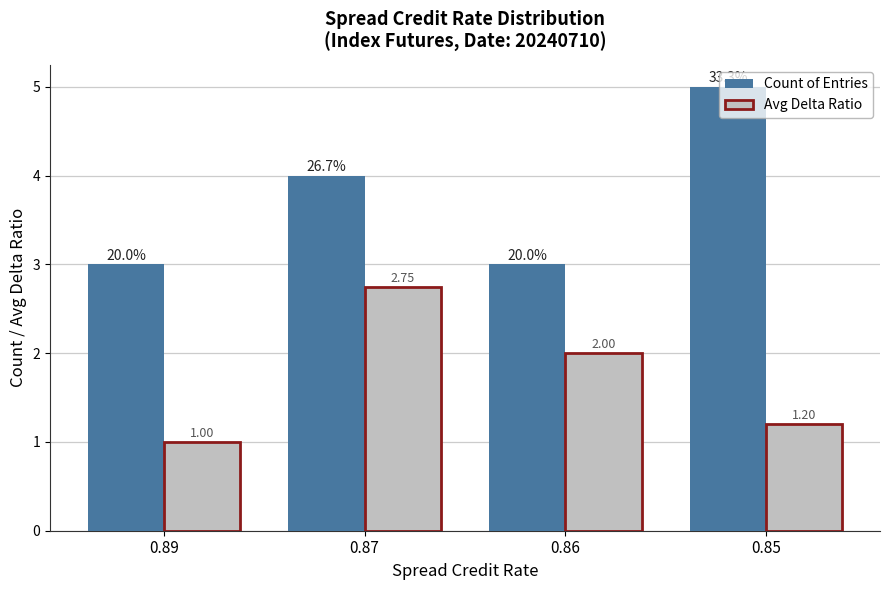

What are all the series names shown in the legend?

Count of Entries, Avg Delta Ratio